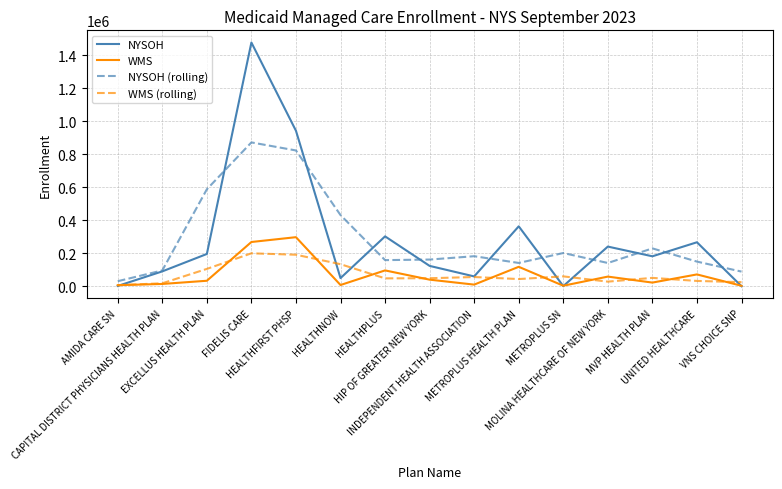

What is the difference between the maximum and second lowest values in the WMS (rolling) series?

181502.0